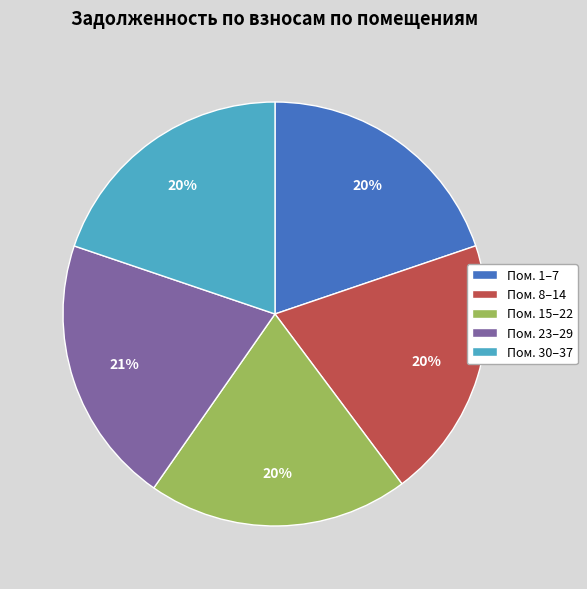

What is the largest slice in the pie chart?

Пом. 23–29